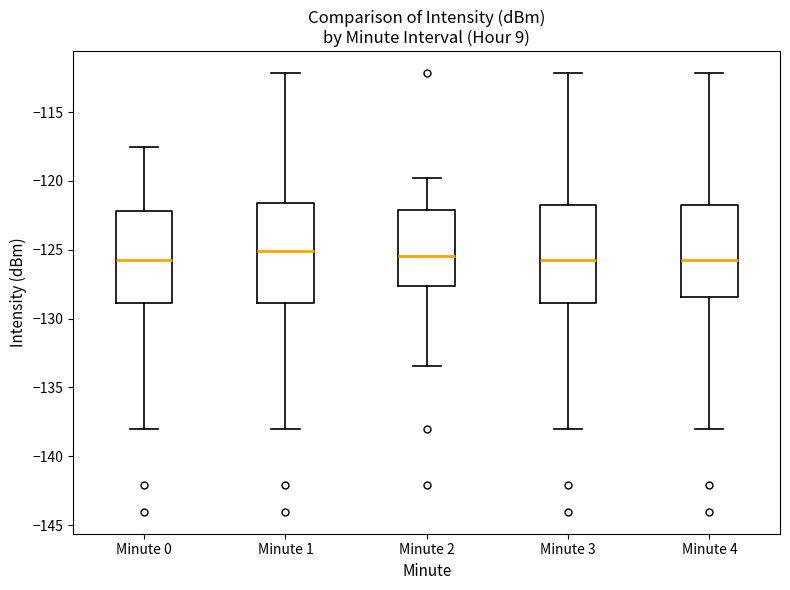

Reading left to right, read every box against the y-axis: the position of its median line, the range the box covers, and the ends of its whiskers. The values are not printed on the chart, so give them approximately, as read against the axis.

Minute 0: median -125.5, box -129.0 to -122.0, whiskers -138.0 to -117.5
Minute 1: median -125.0, box -129.0 to -121.5, whiskers -138.0 to -112.0
Minute 2: median -125.5, box -127.5 to -122.0, whiskers -133.5 to -120.0
Minute 3: median -126.0, box -129.0 to -122.0, whiskers -138.0 to -112.0
Minute 4: median -125.5, box -128.5 to -122.0, whiskers -138.0 to -112.0